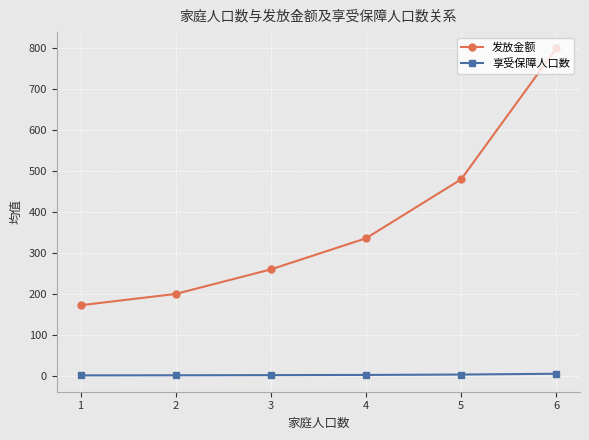

What is the value of the 享受保障人口数 point at the 4th from the left?

2.1